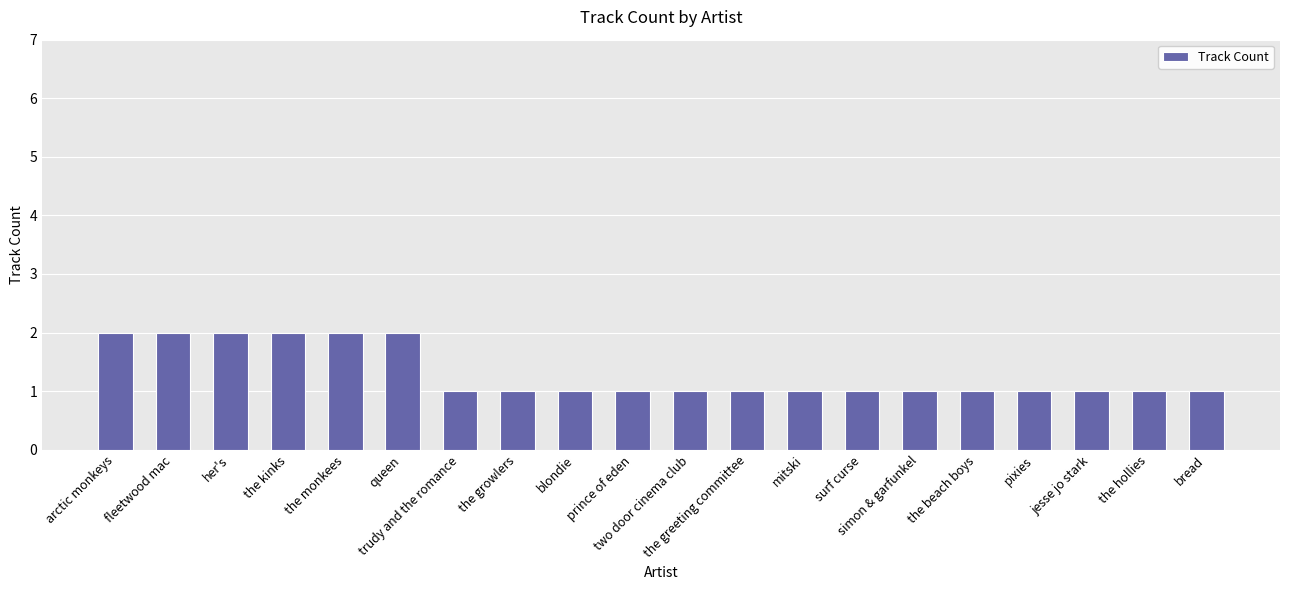

What is the greatest value displayed?

2